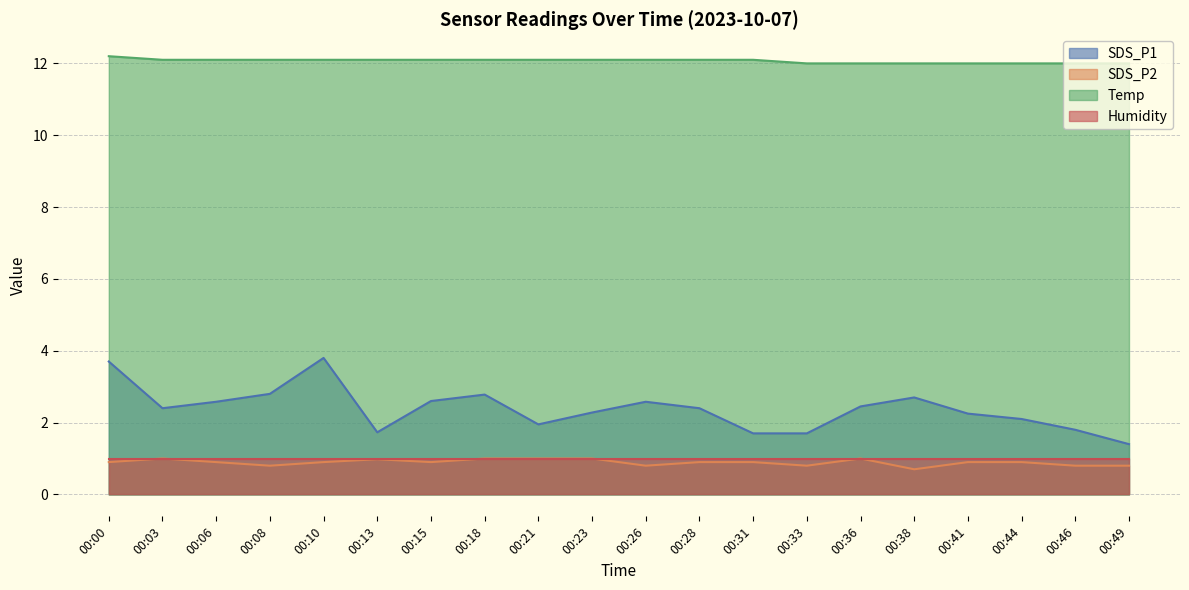

What is the difference between the maximum and second lowest values in the SDS_P2 series?

0.2